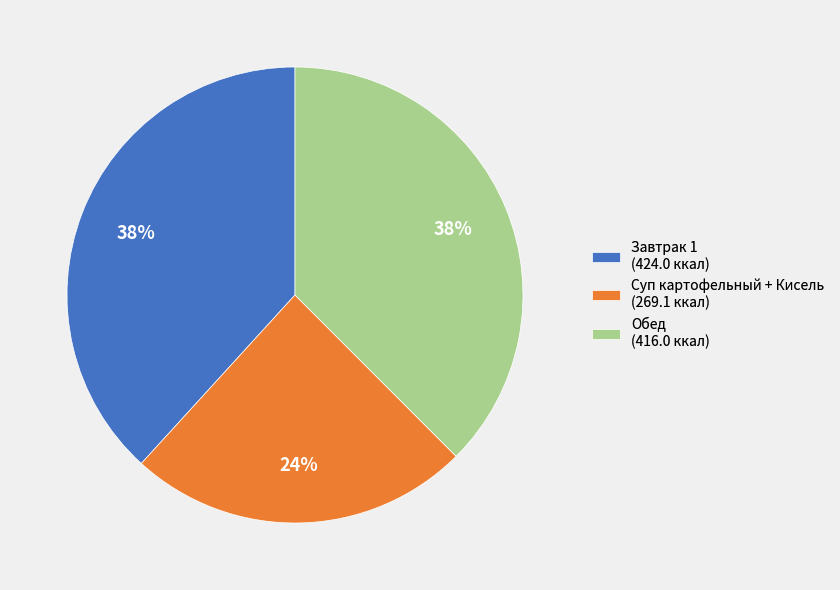

To the nearest percent, what percentage of the pie is Завтрак 1 (424.0 ккал)?

38%